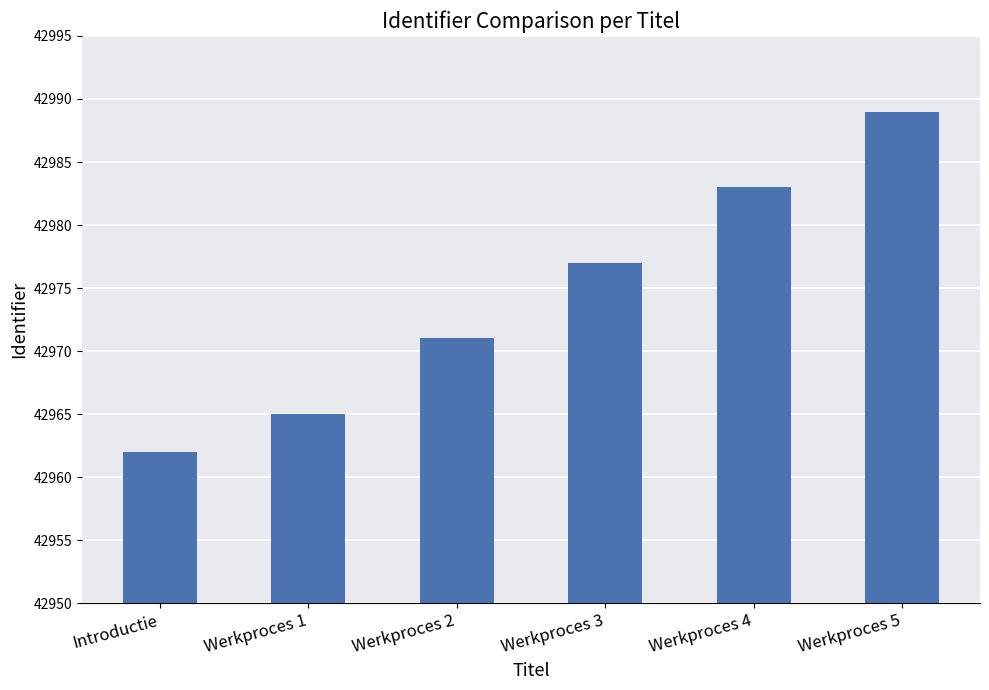

What is the difference between the maximum and second lowest values?

24